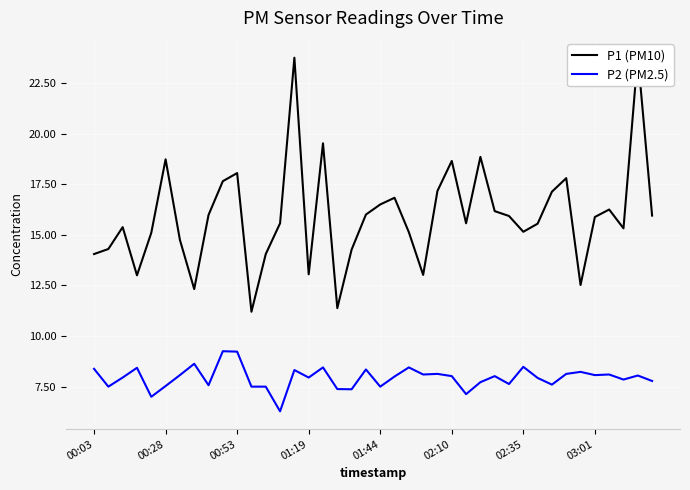

What is the average value of the P1 (PM10) series?

15.9